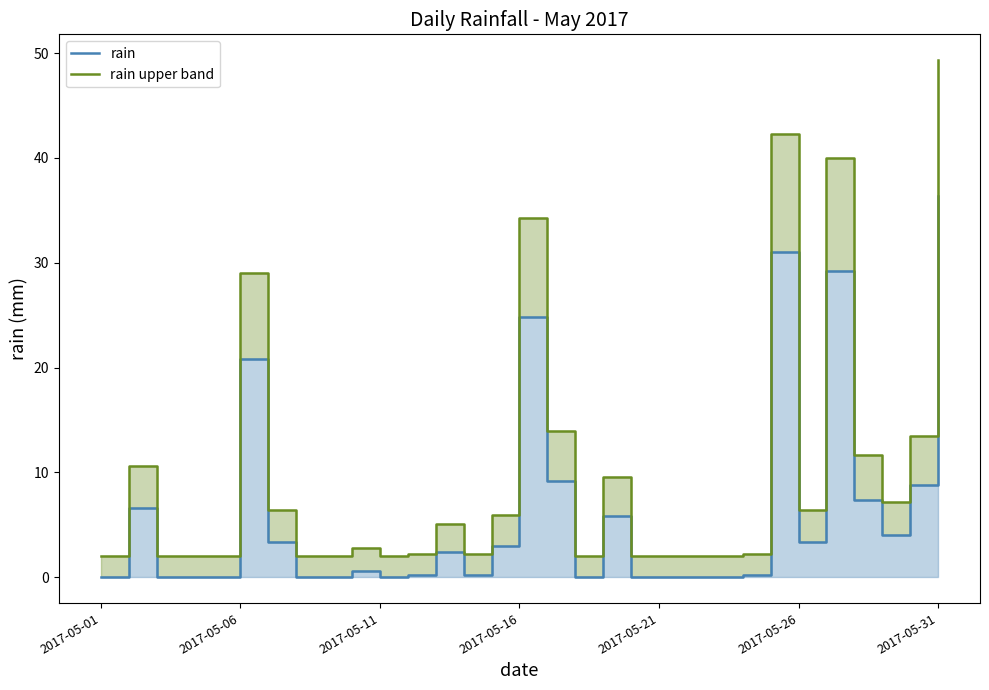

Rank the series by their average value, from highest to lowest.

rain upper band, rain